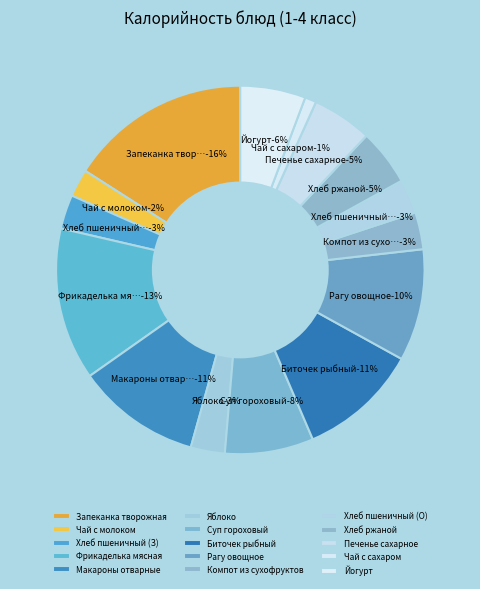

How many slices are in this pie chart?

15